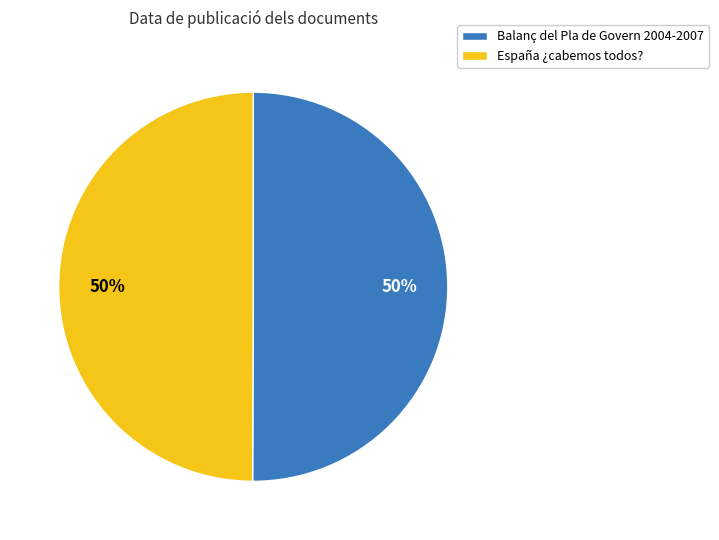

What is the ratio of the value at España ¿cabemos todos? to the value at Balanç del Pla de Govern 2004-2007?

1.0